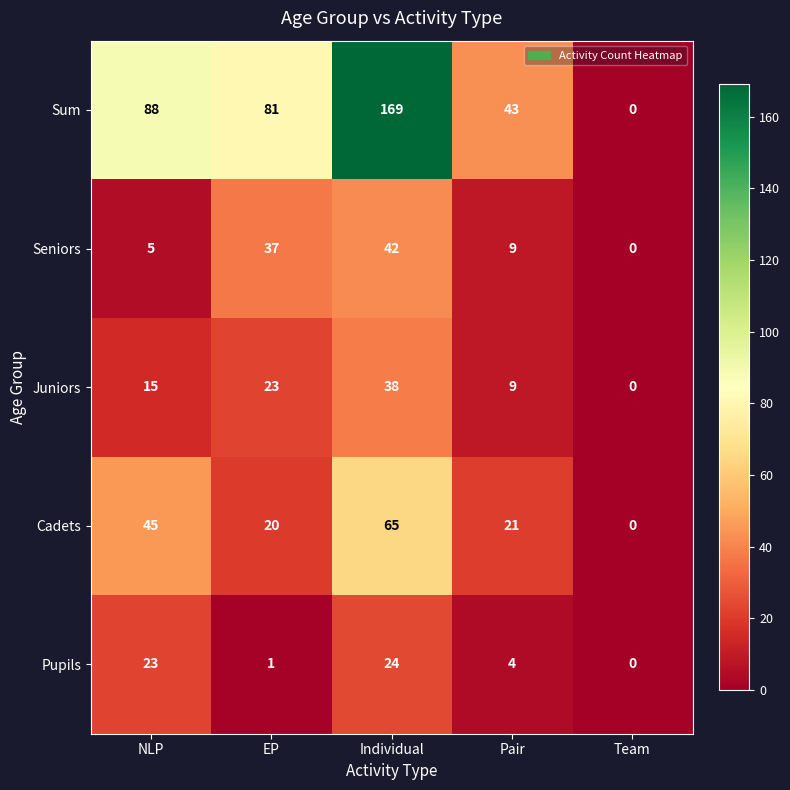

At how many categories does at least one series exceed 30?

4